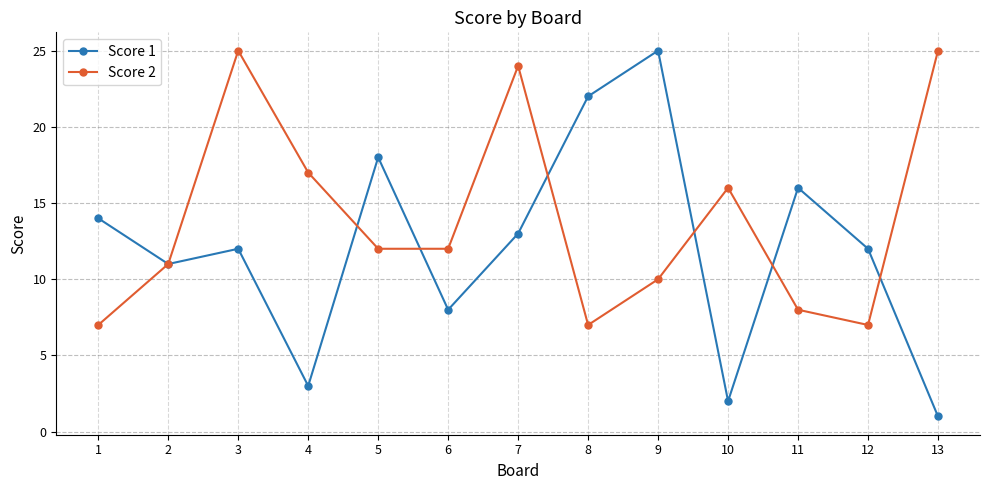

Where is the first local minimum for Score 1?

2